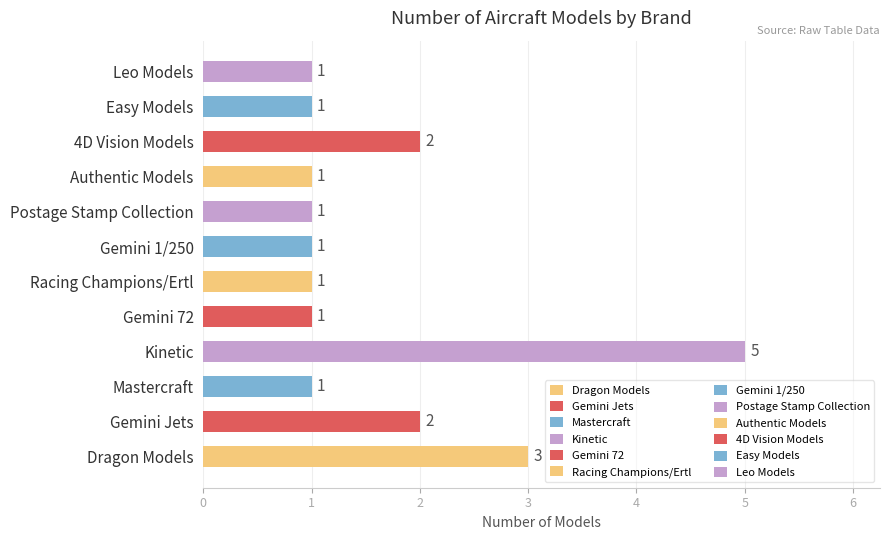

Approximately how many times larger is the value at 4D Vision Models compared to Gemini 1/250?

2.0